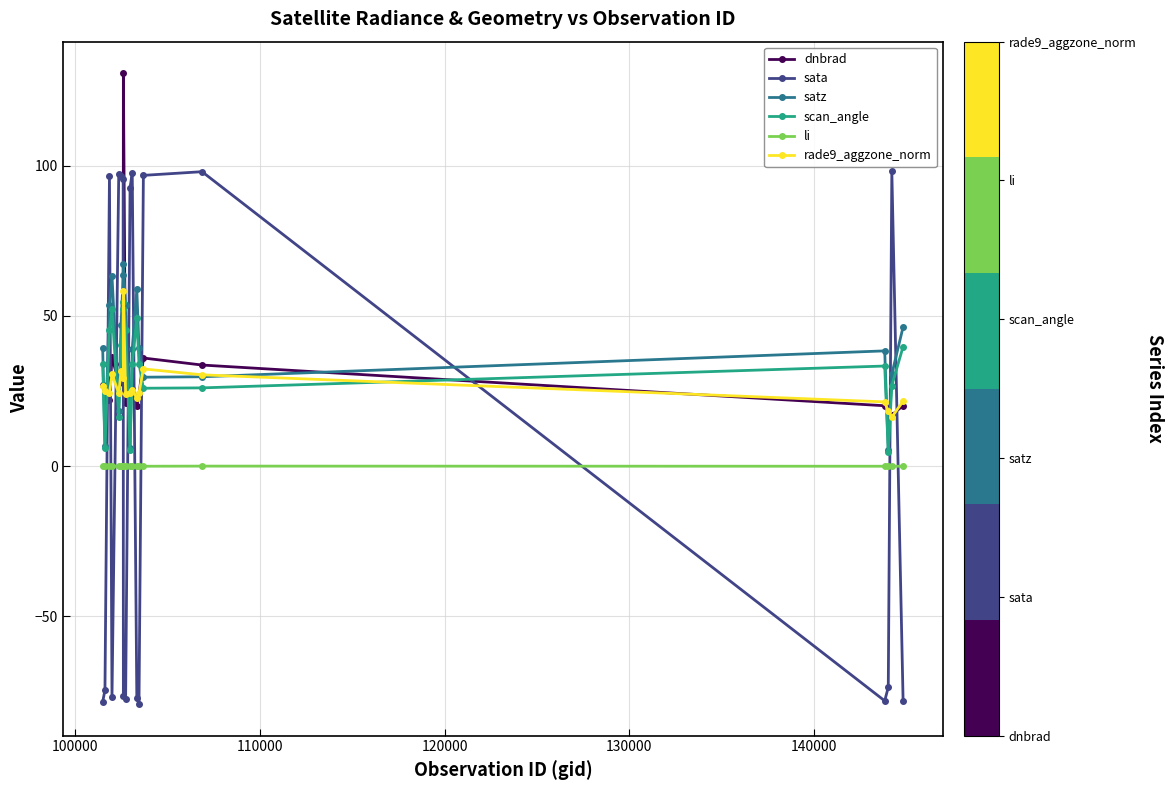

What is the minimum value for rade9_aggzone_norm?

16.4